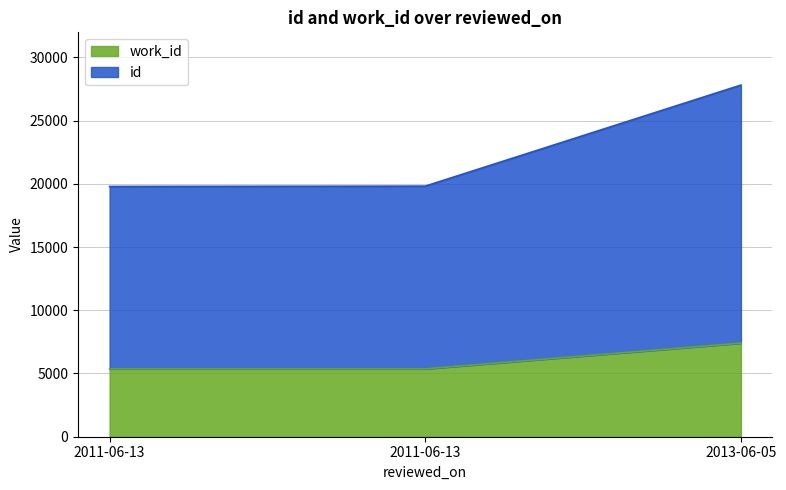

What is the sum of all id values?

67416